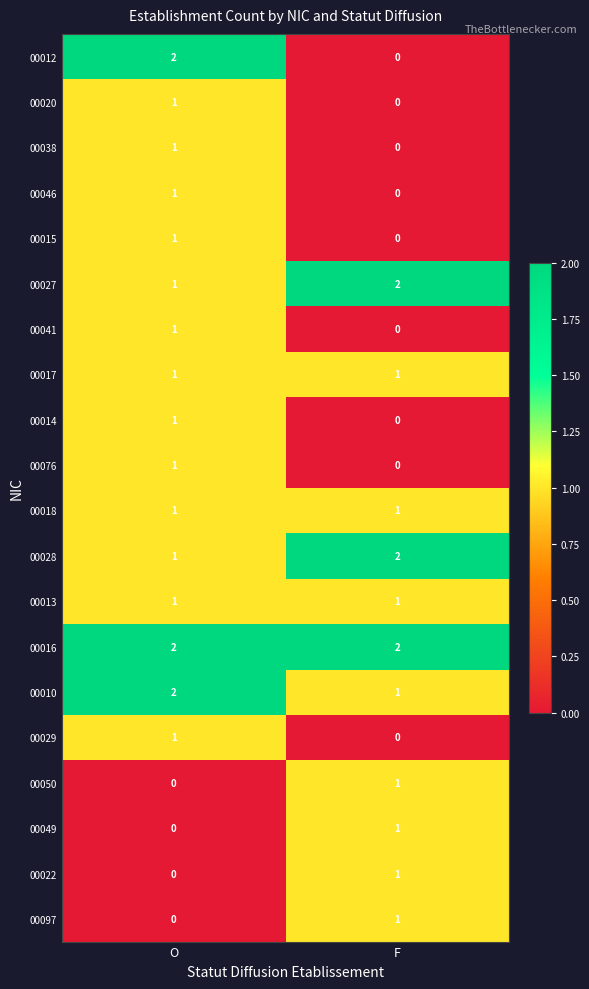

Is it true that 00046 equals 1 at O?

True